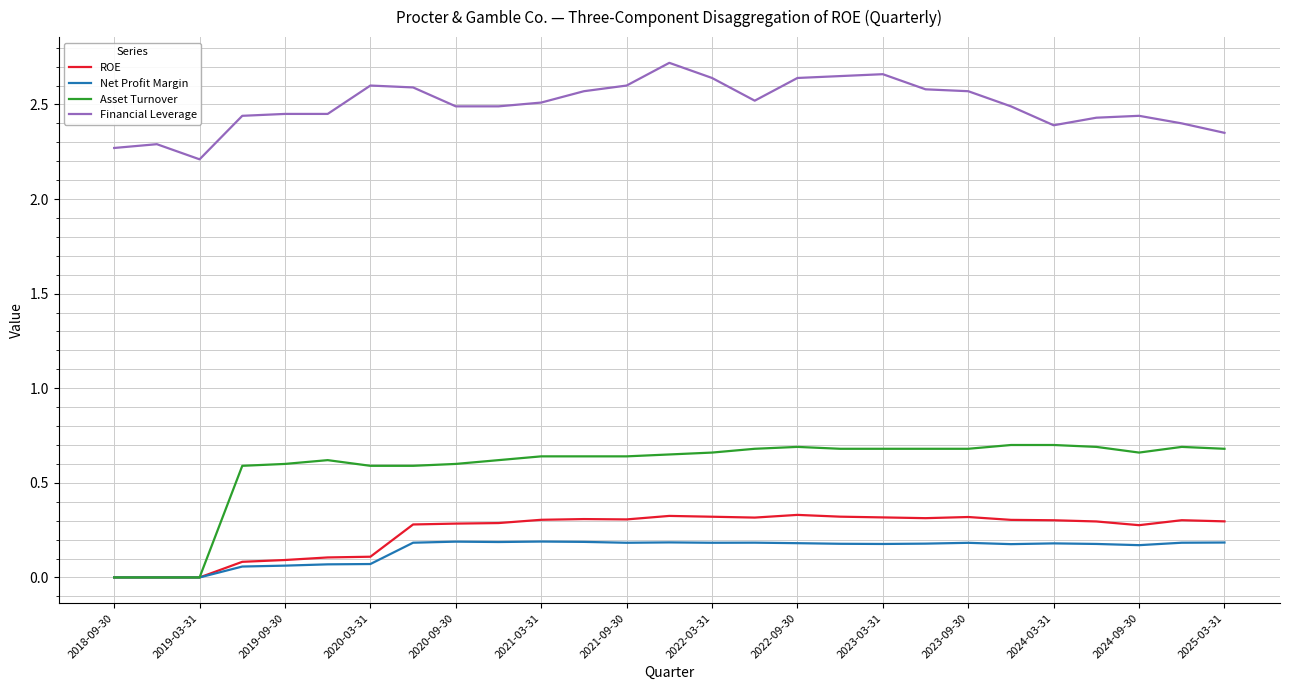

Rank the series by their maximum value, from lowest to highest.

Net Profit Margin, ROE, Asset Turnover, Financial Leverage